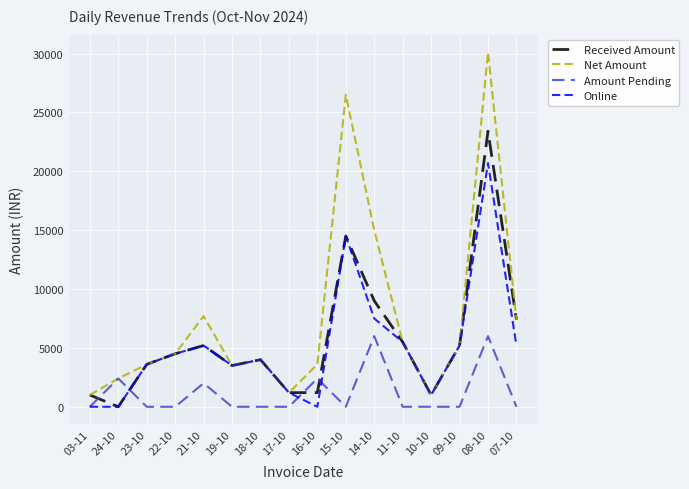

Is this an area chart (filled region under the line)?

No